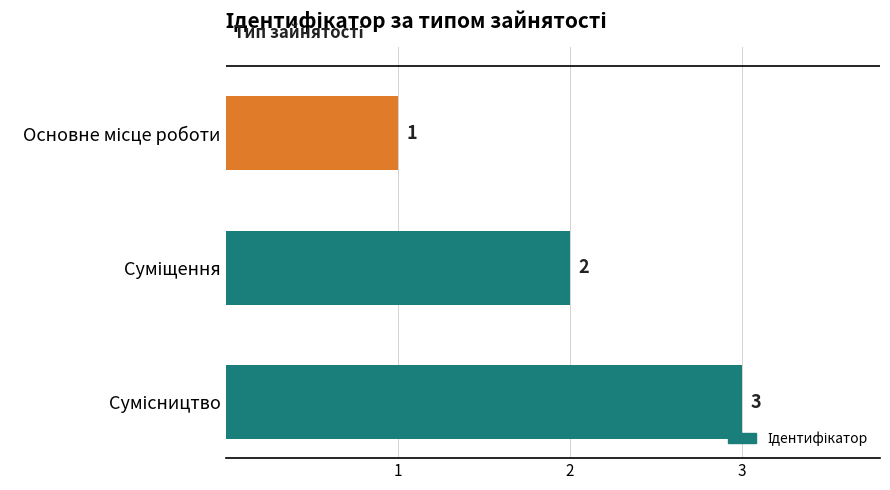

What is the sum of all values?

6